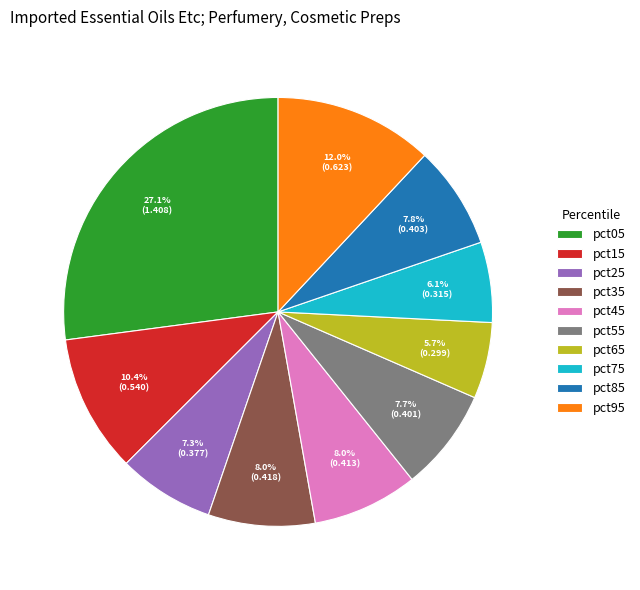

To the nearest percent, what is the difference between the largest and smallest slice percentages?

21%